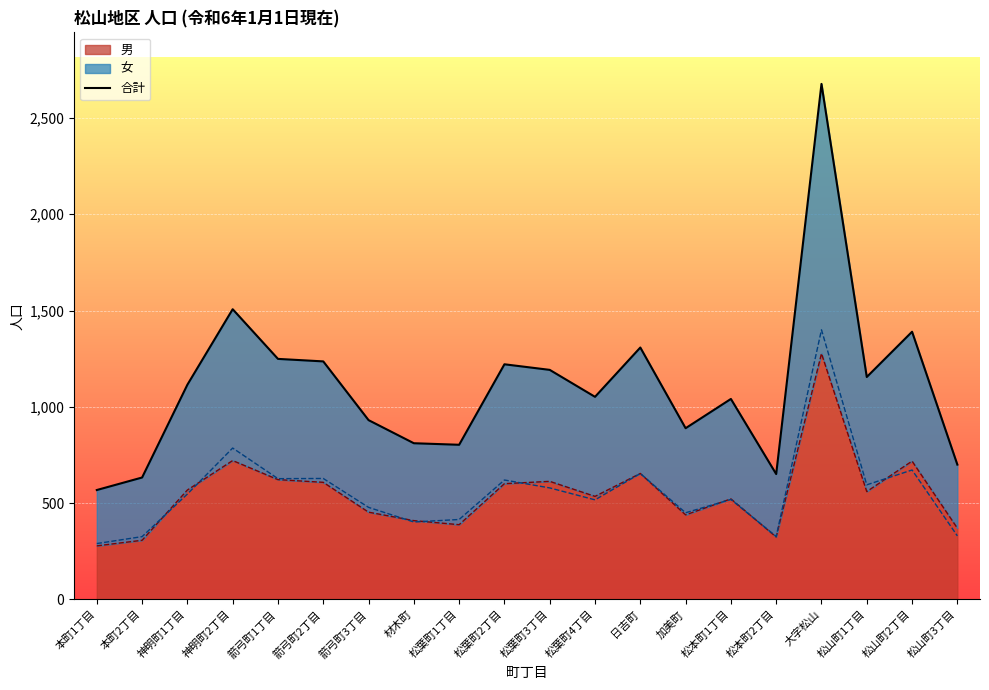

The value at 松葉町3丁目 is 1902. True or false?

False